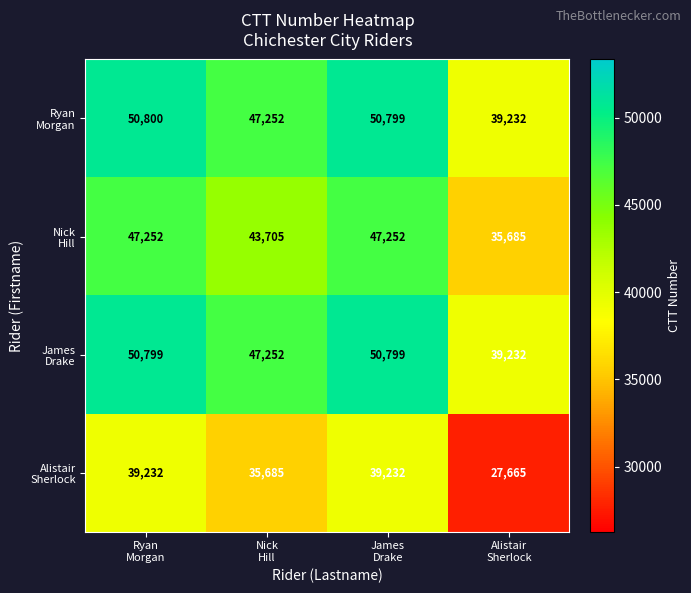

What is the minimum value shown in the chart?

27665